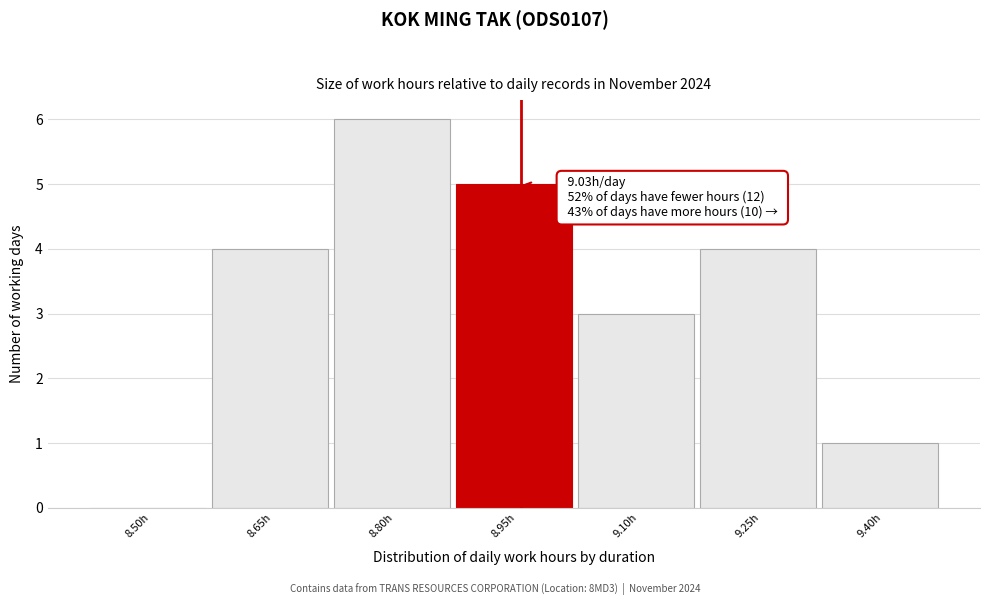

Reading right to left, transcribe all the data shown in this chart.

9.40h=1	9.25h=4	9.10h=3	8.95h=5	8.80h=6	8.65h=4	8.50h=0